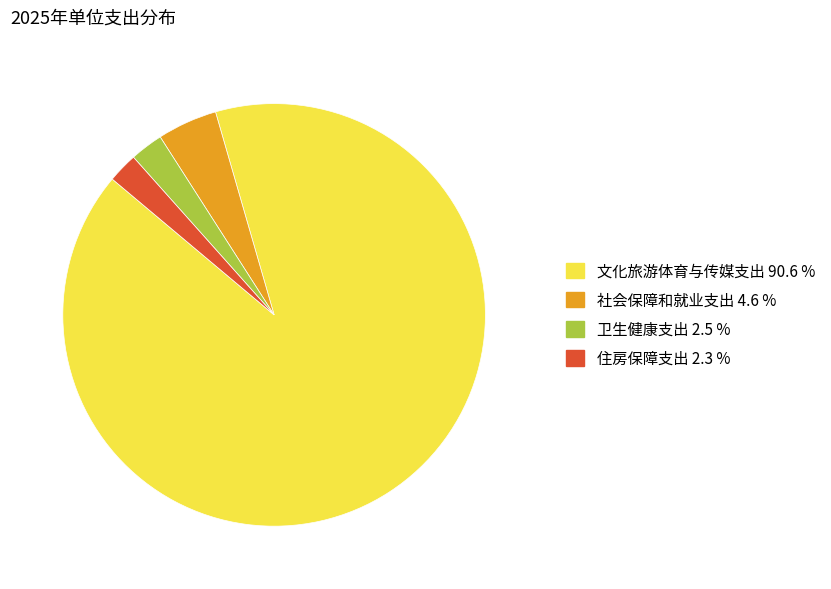

Combined, do 社会保障和就业支出 and 卫生健康支出 account for over 50%?

No